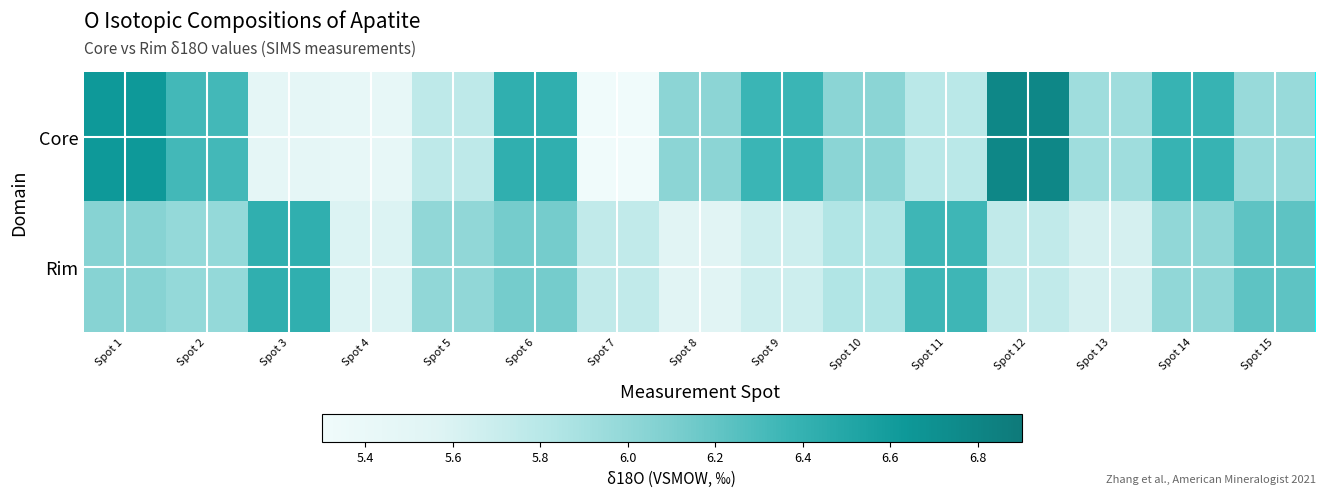

At how many categories does at least one series exceed 5?

15